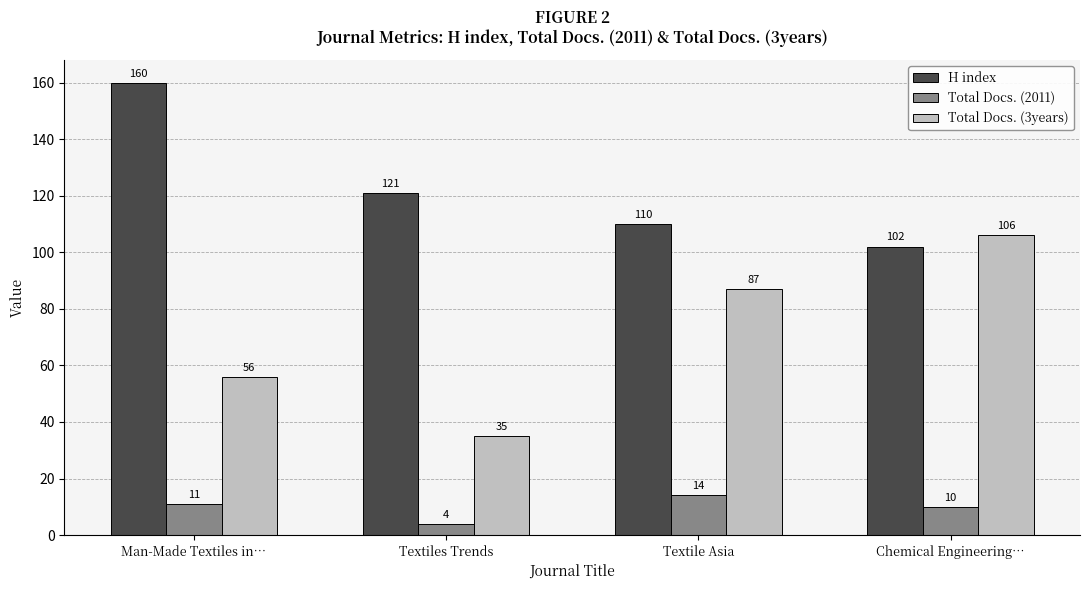

At Chemical Engineering…, list the series in order from largest to smallest.

Total Docs. (3years), H index, Total Docs. (2011)